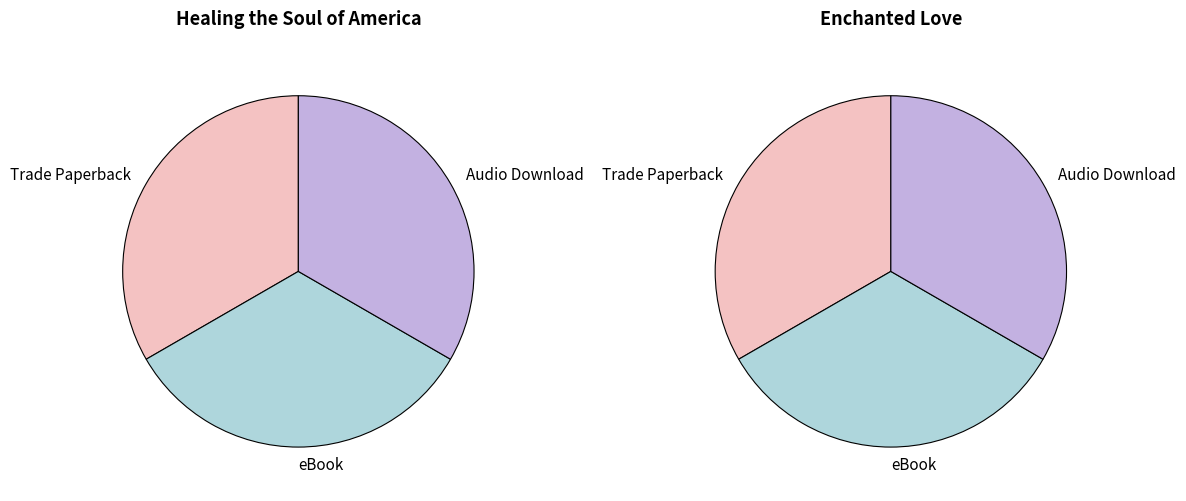

Is it true that Healing the Soul of America is 67% of the pie?

True